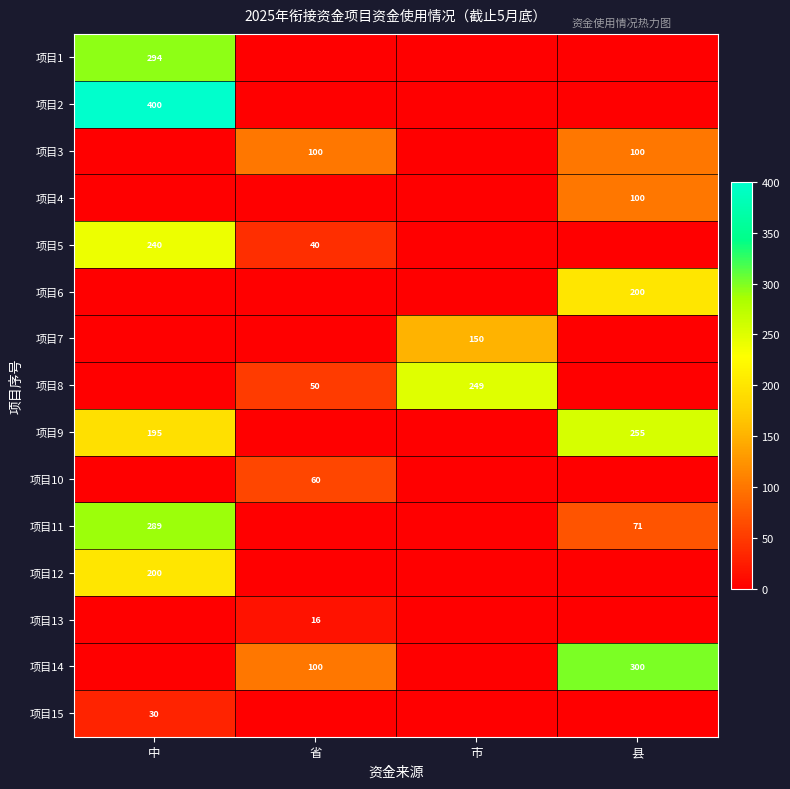

At which category does the chart reach its peak across all series?

中